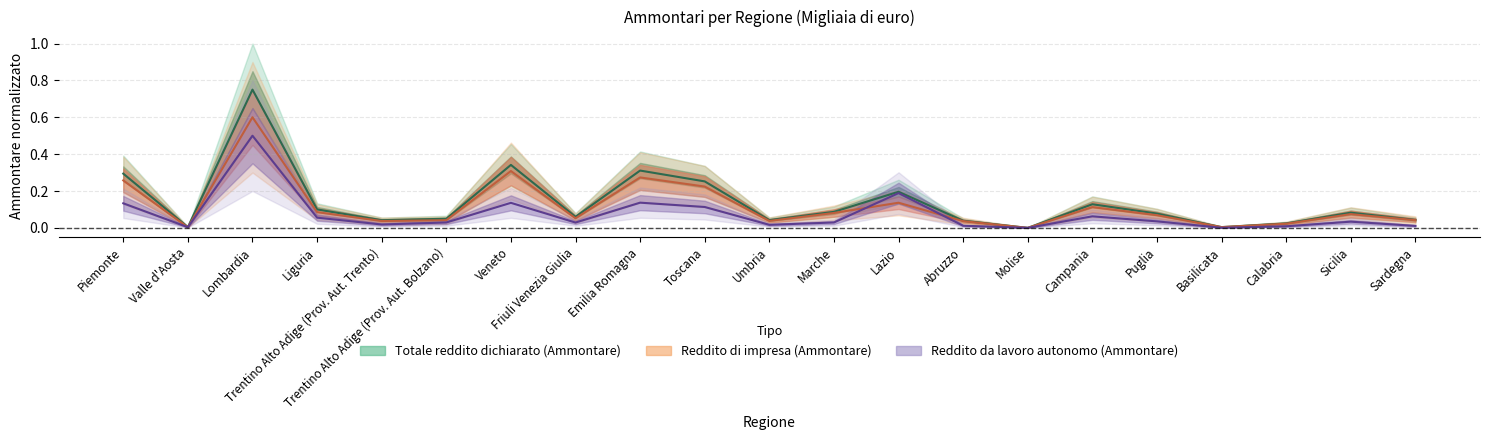

Which series changed the most between Trentino Alto Adige (Prov. Aut. Bolzano) and Lazio?

Reddito da lavoro autonomo (Ammontare)